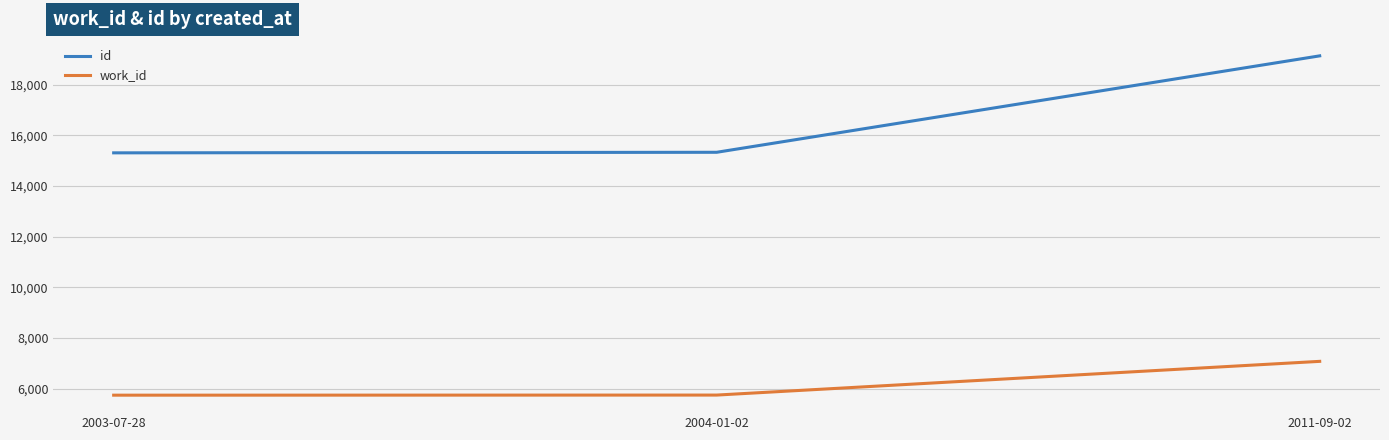

The value of work_id at 2011-09-02 is 9984. True or false?

False